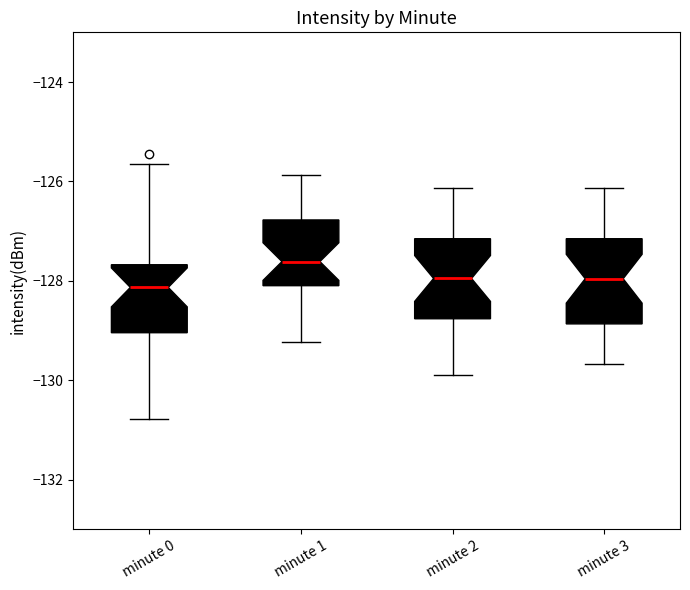

Which box's median line is the highest?

minute 1